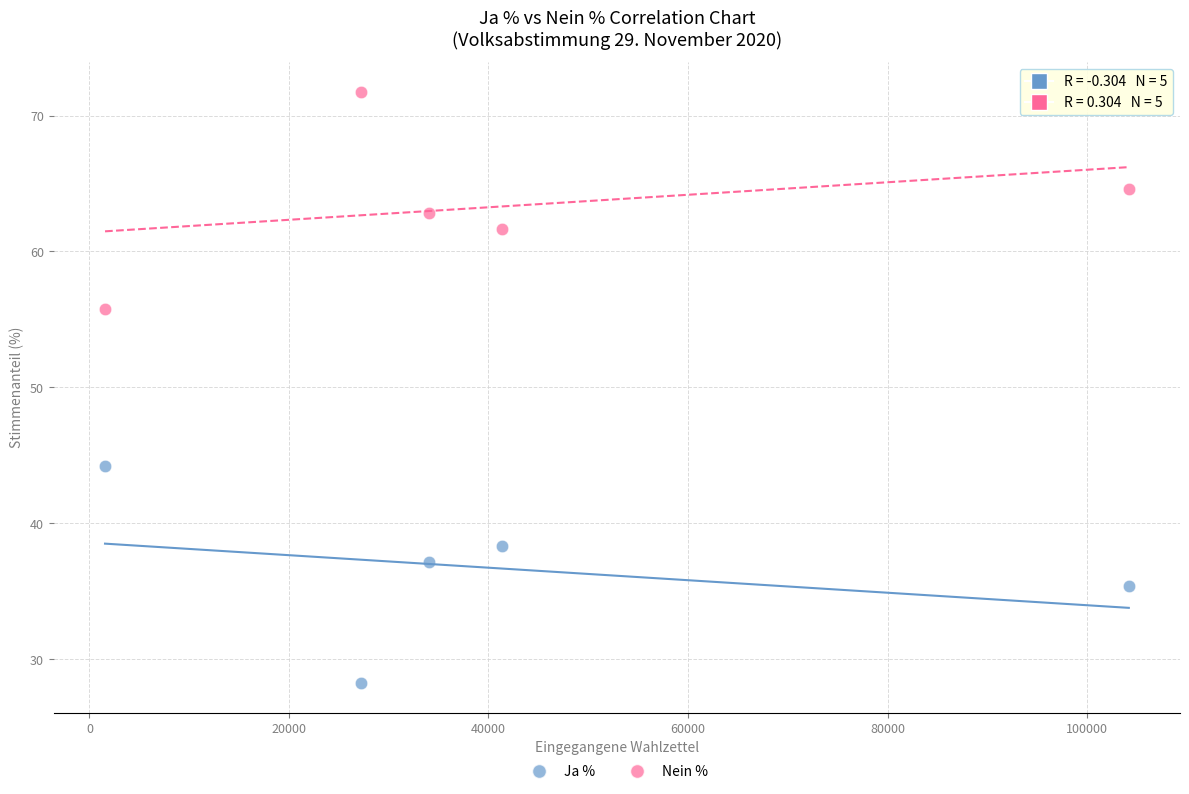

In the Ja % series, what Y value is closest to 36?

35.4